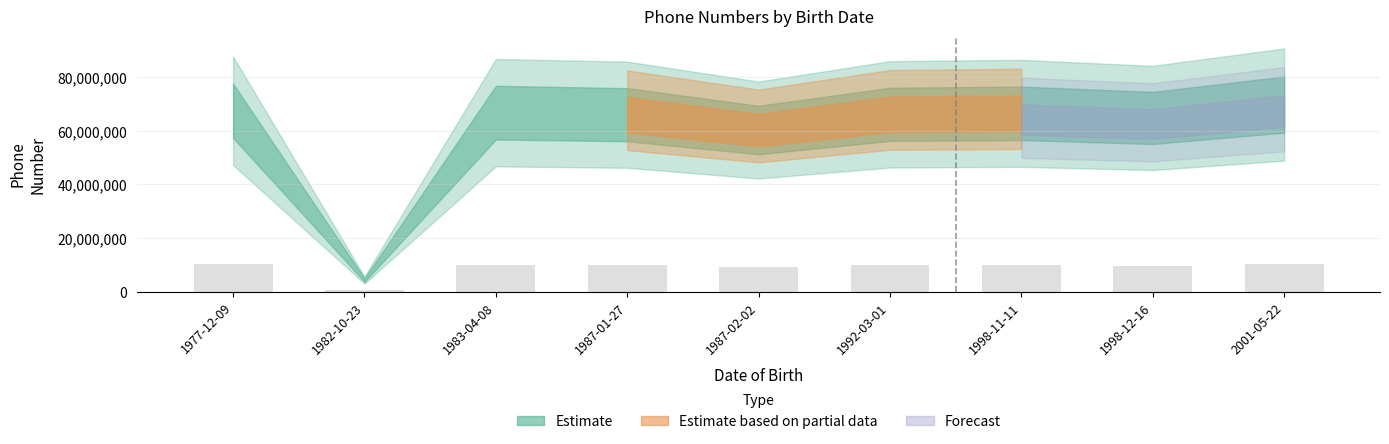

What is the label of the 1st bar from the left?

1977-12-09